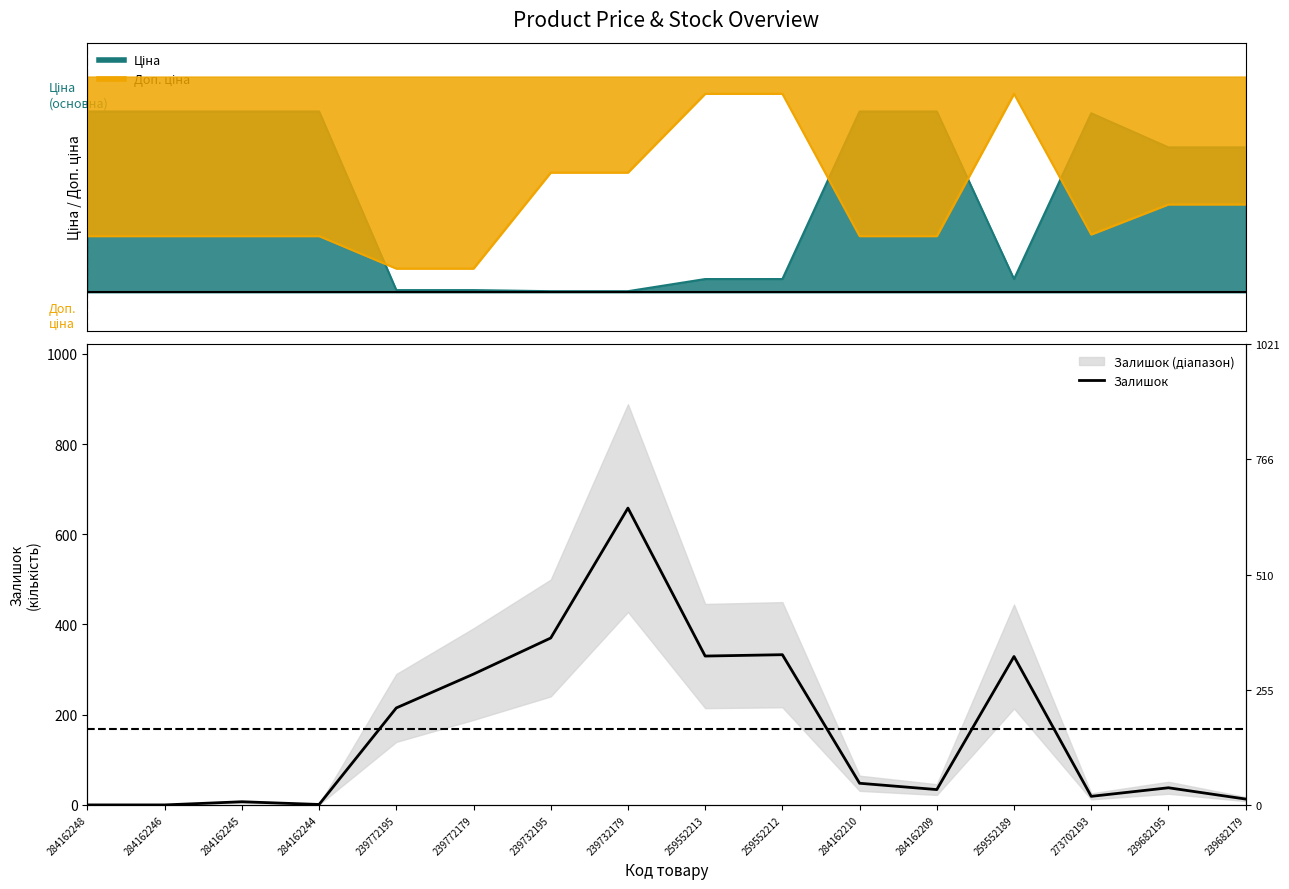

Reading left to right, transcribe all the data shown in this chart.

284162248=0	284162246=0	284162245=7	284162244=1	239772195=215	239772179=290	239732195=370	239732179=658	259552213=330	259552212=333	284162210=48	284162209=34	259552189=329	273702193=19	239682195=38	239682179=13